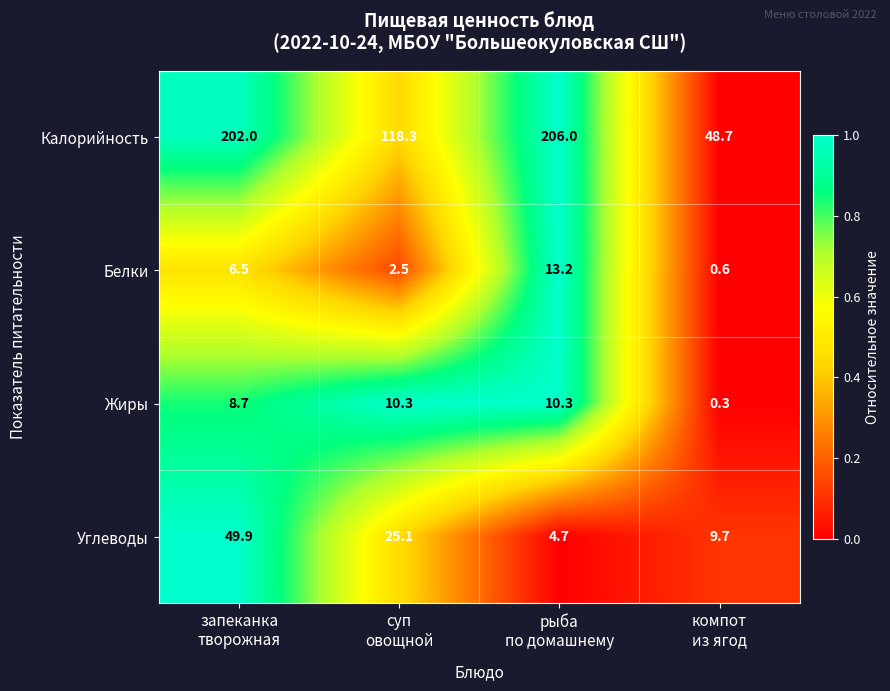

Reading left to right, list all the values displayed in this chart.

Калорийность: 202.0	118.3	206.0	48.7
Белки: 6.5	2.5	13.2	0.6
Жиры: 8.7	10.3	10.3	0.3
Углеводы: 49.9	25.1	4.7	9.7